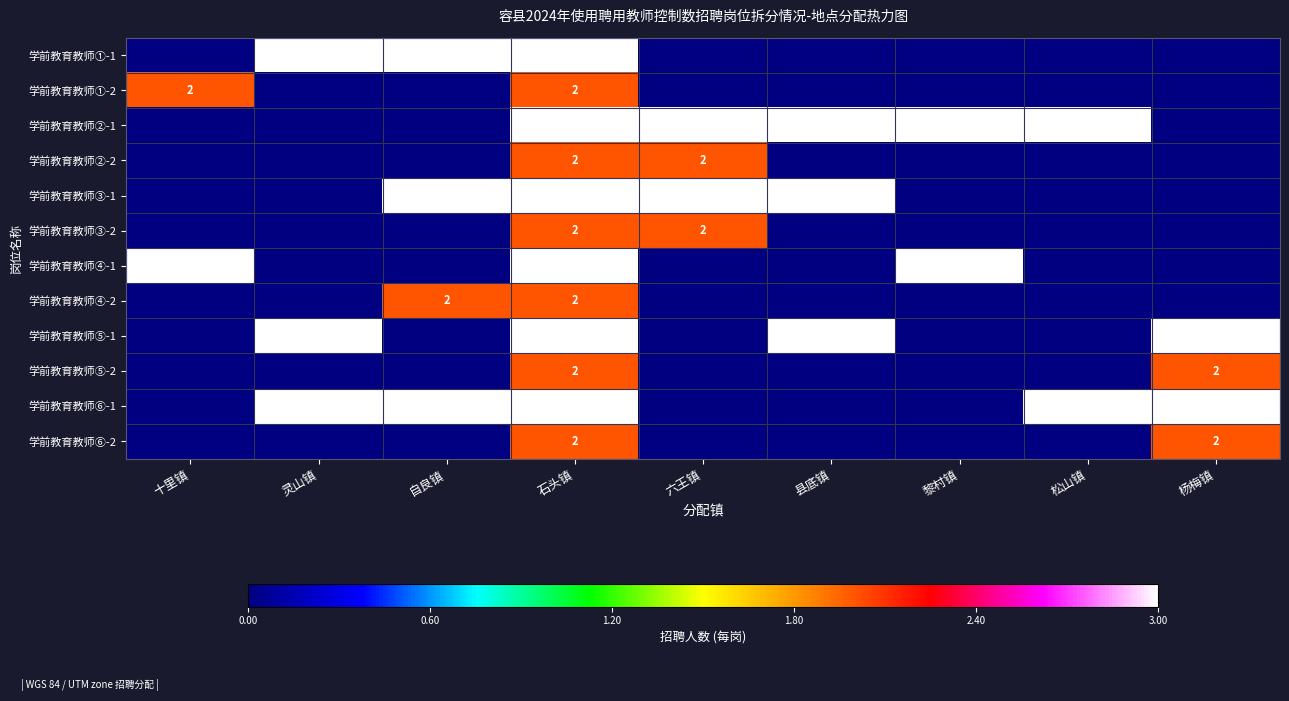

Is it true that 学前教育教师⑤-1 equals 3 at 灵山镇?

True